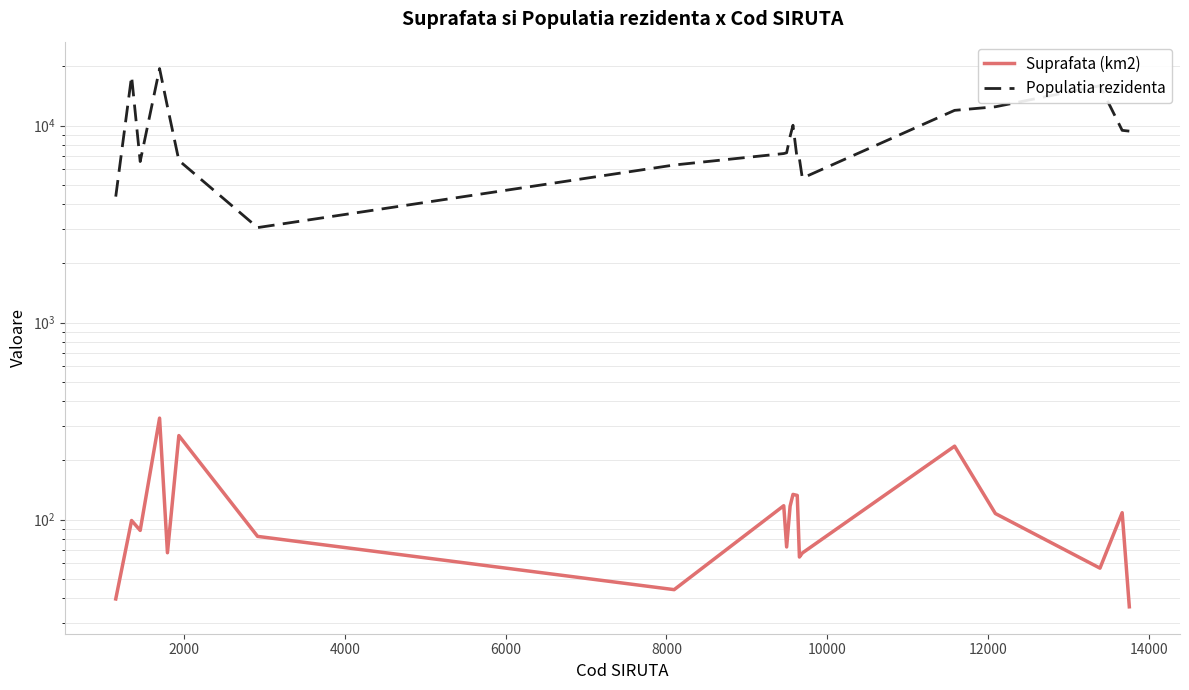

What position from the right is 2000?

19